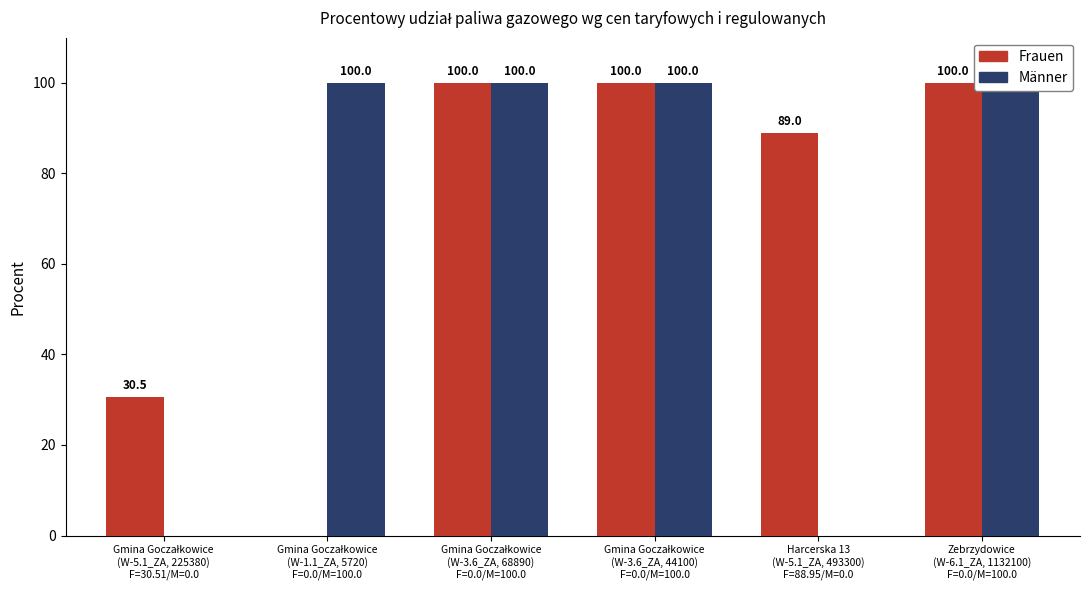

What is the difference between the Männer values at Zebrzydowice
(W-6.1_ZA, 1132100)
F=0.0/M=100.0 and Gmina Goczałkowice
(W-5.1_ZA, 225380)
F=30.51/M=0.0?

100.0